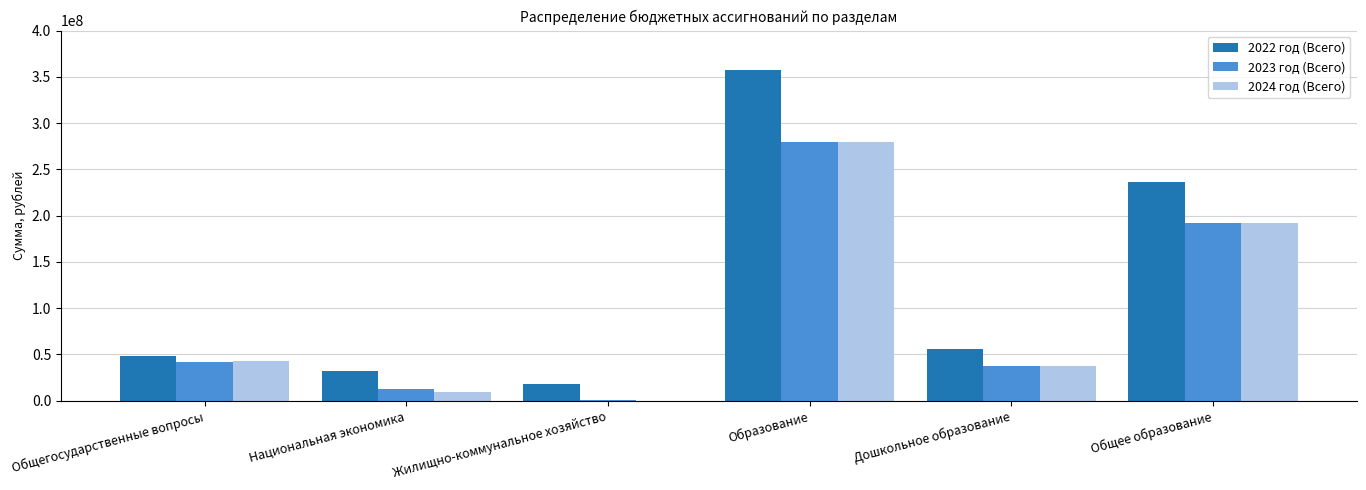

Is it true that 2024 год (Всего) equals 151327061.9 at Образование?

False